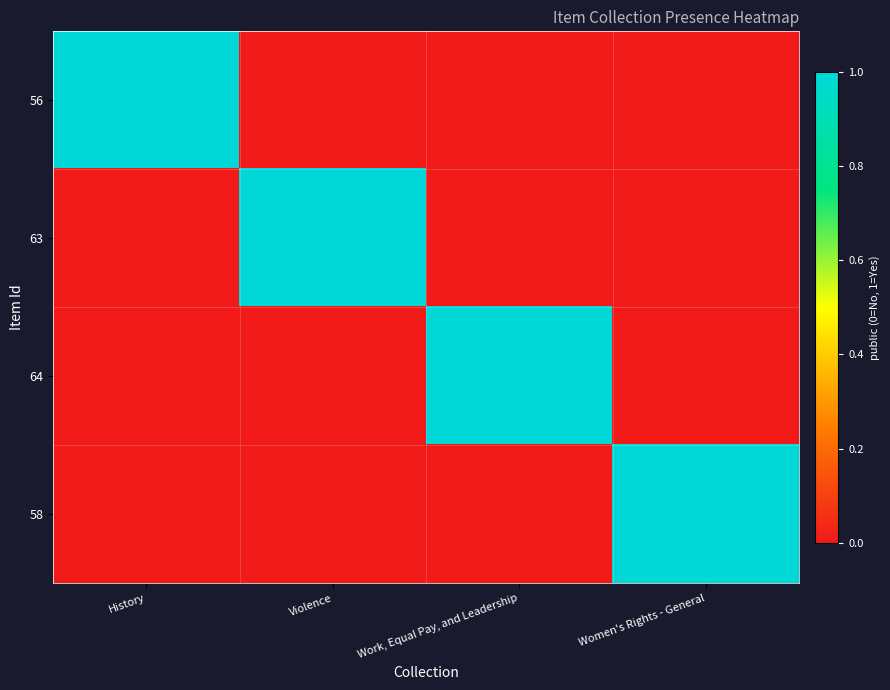

Between Work, Equal Pay, and Leadership and Women's Rights - General, which series saw the biggest shift?

64